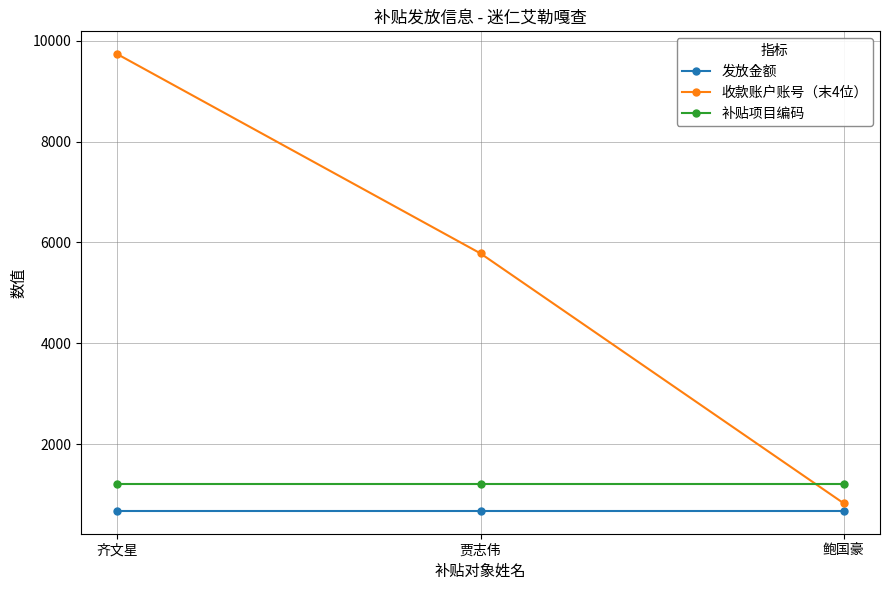

Is the value of 收款账户账号（末4位） at 齐文星 greater than the value of 补贴项目编码 at 贾志伟?

Yes